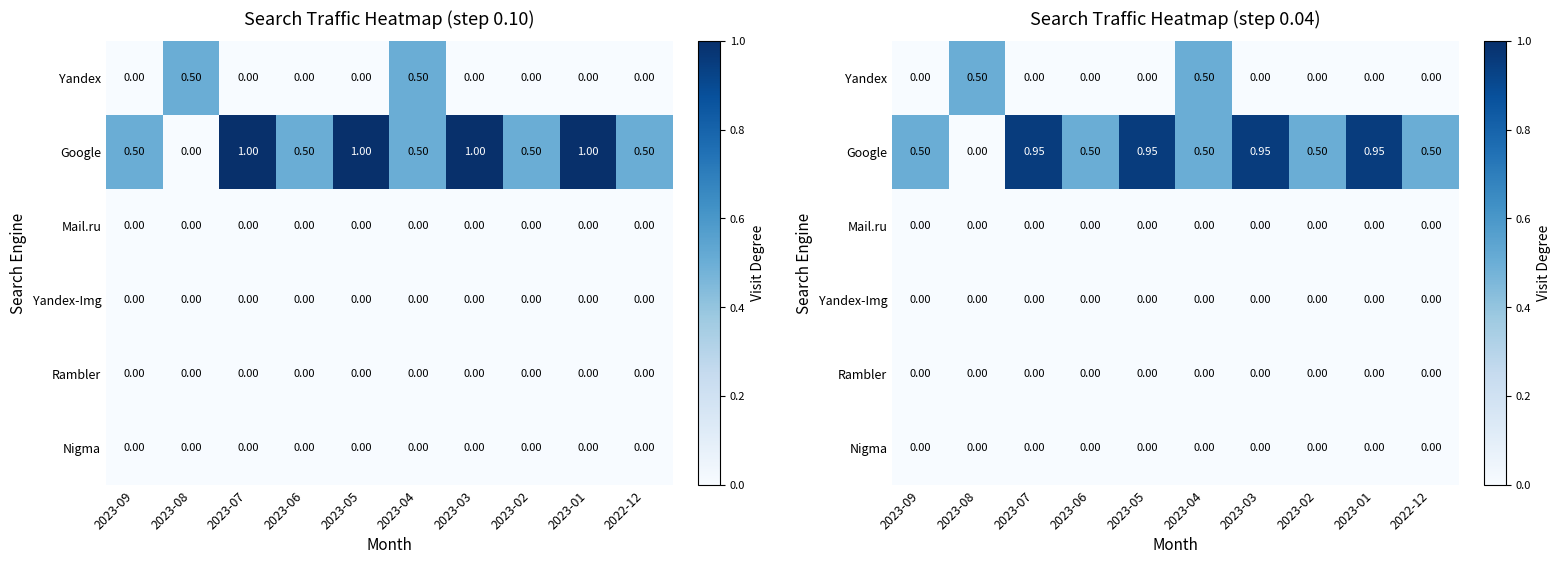

How many distinct data groups are displayed?

6